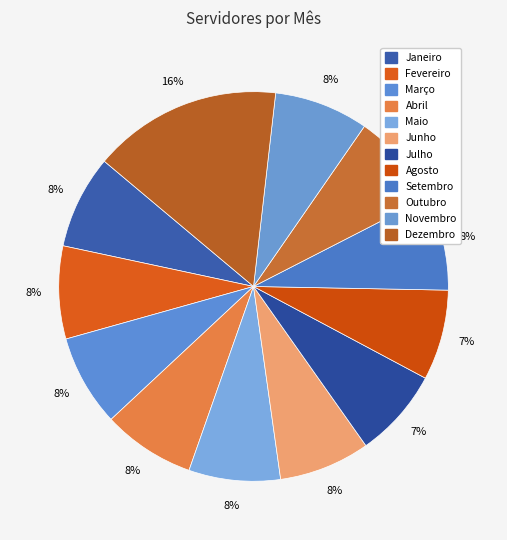

How much of the chart is everything except Maio?

92.4%